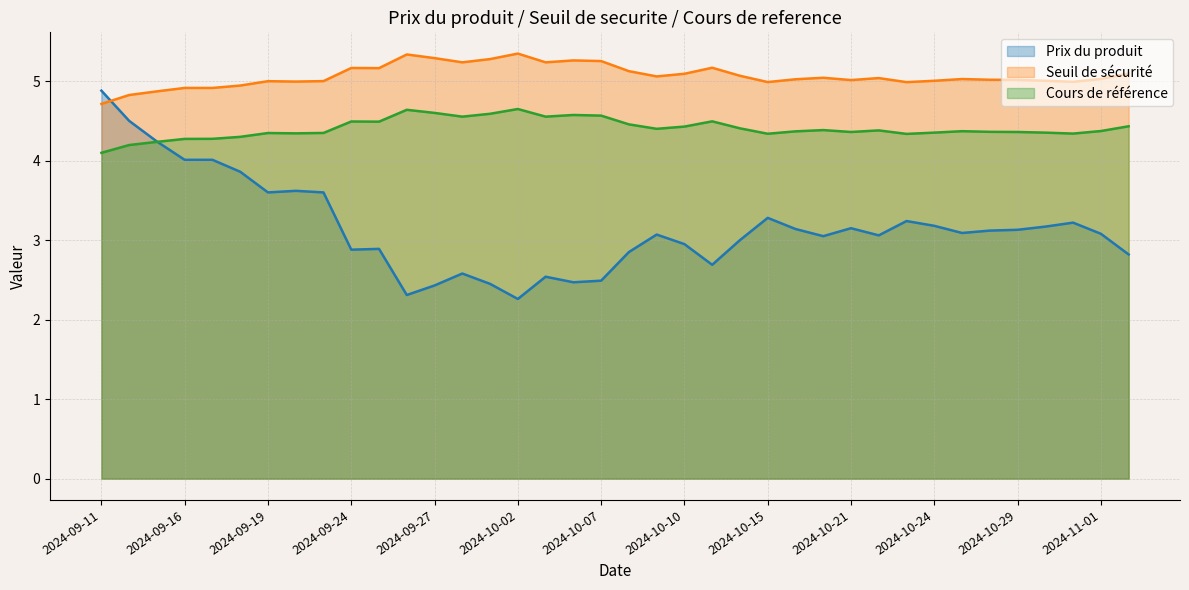

True or false: Prix du produit has a value of 1.6 at 2024-08-14.

False